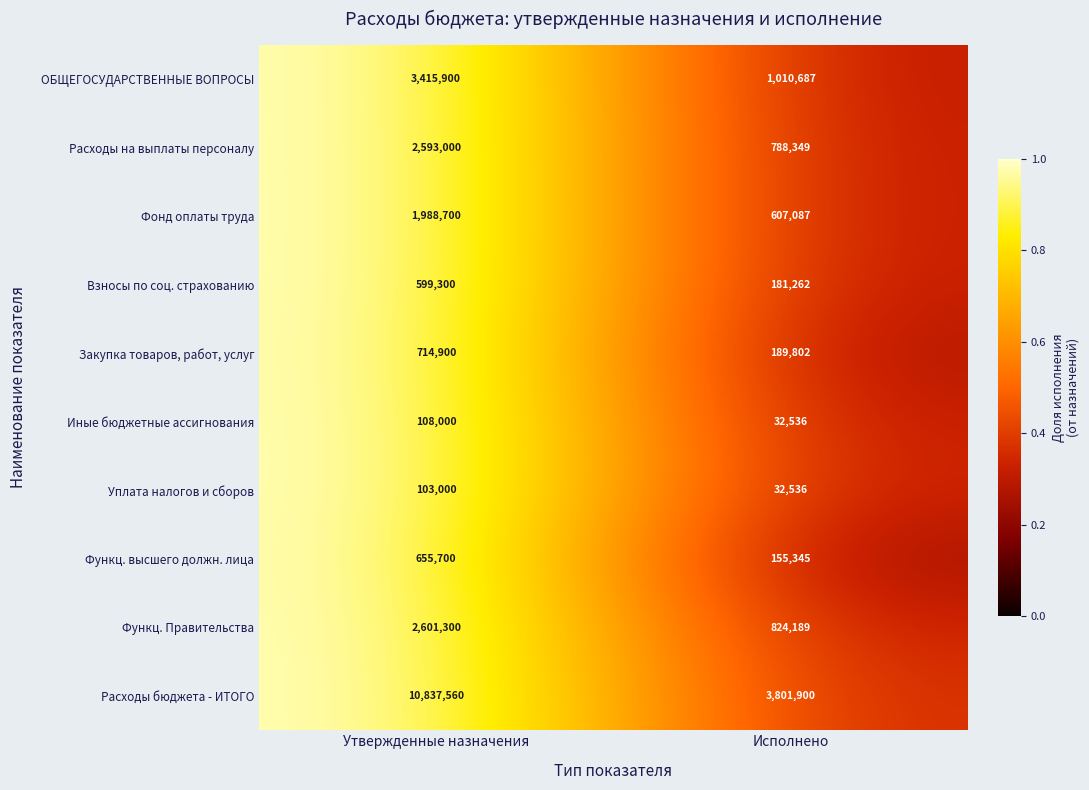

What value does the Функц. высшего должн. лица series have at Исполнено?

155345